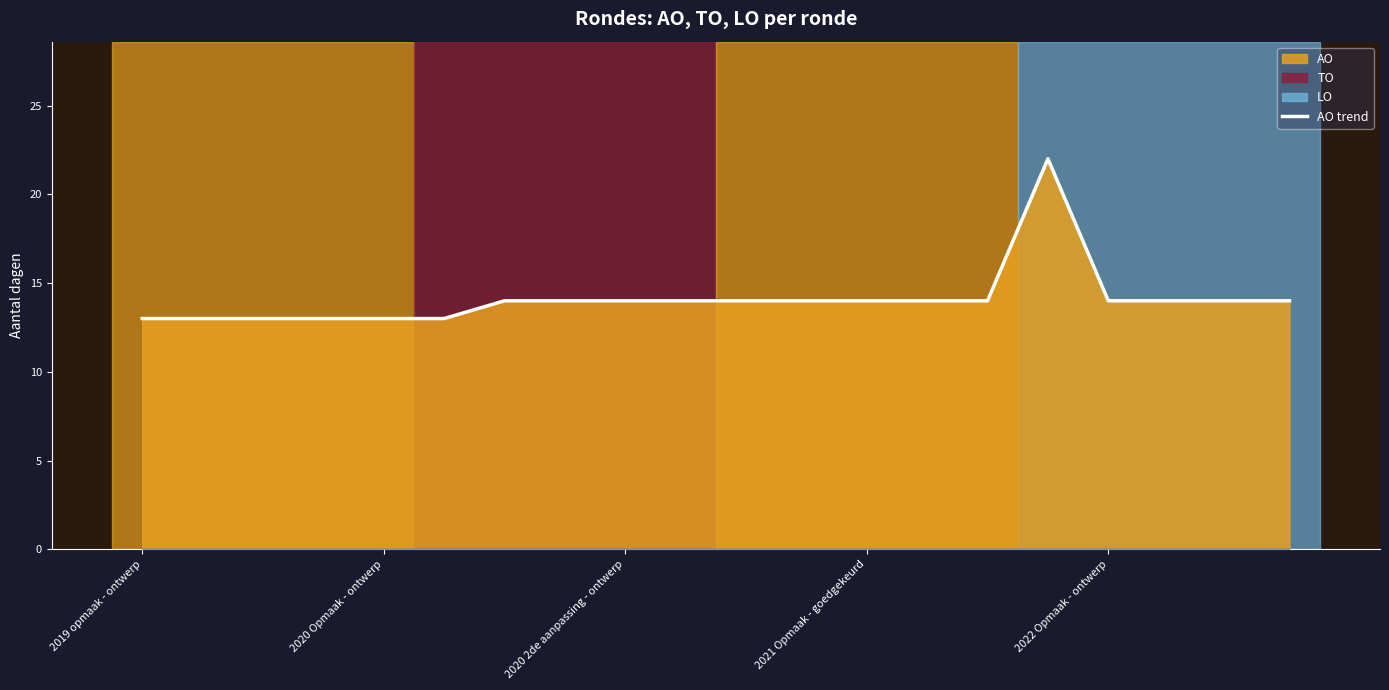

Count the values in the range 13 to 14.

19